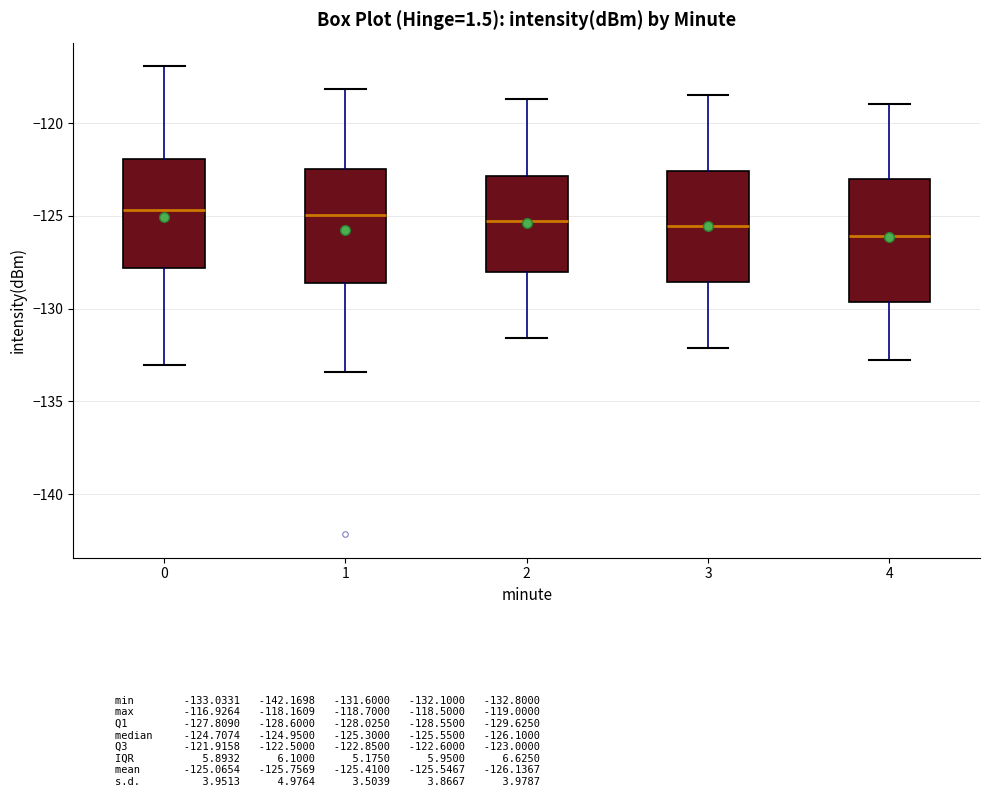

Where is the upper edge of the box at x = 2 on the y-axis? The values are not printed on the chart, so give them approximately, as read against the axis.

-123.0